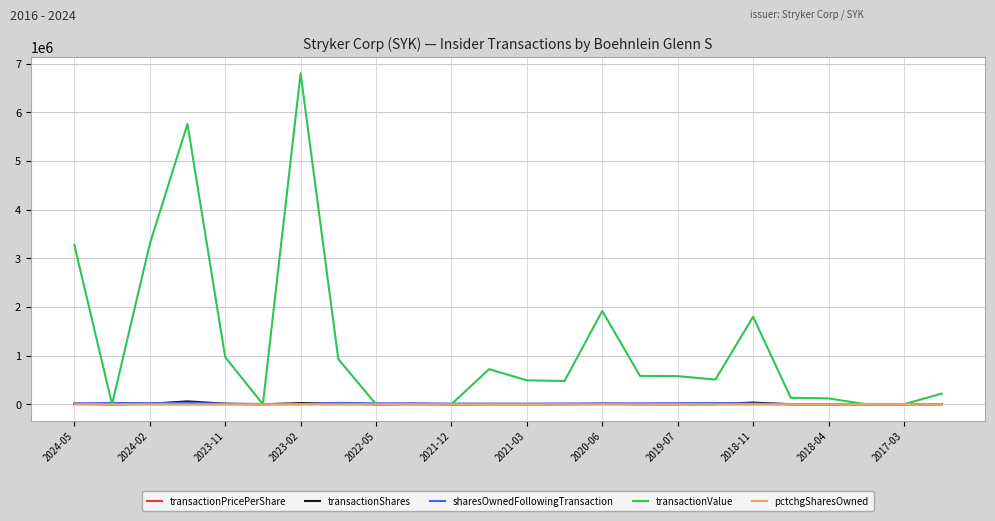

Which series has the widest spread of values?

transactionValue